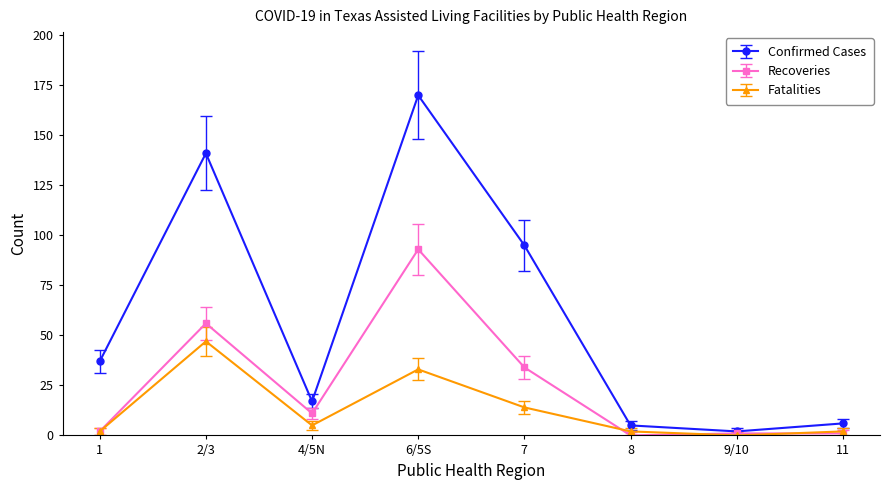

What position from the right is 4/5N?

6